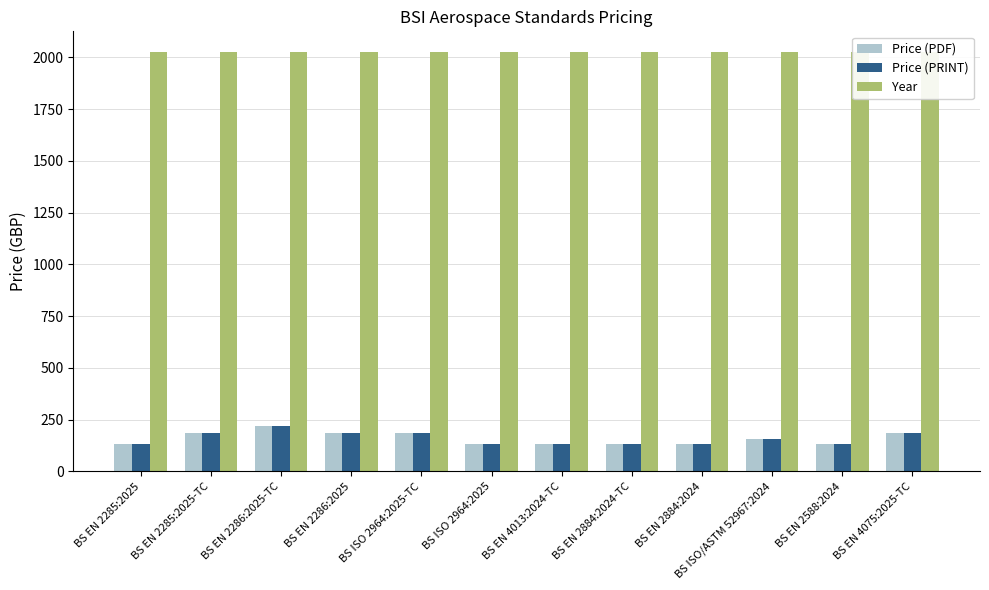

What is the average value of the Price (PRINT) series?

161